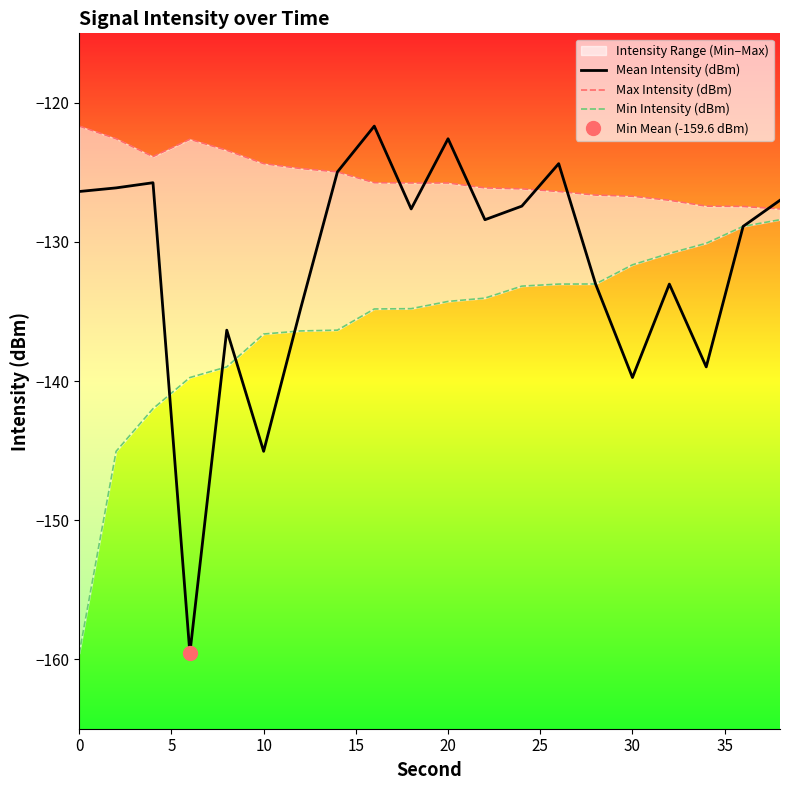

Does the chart display data point markers on the line(s)?

No